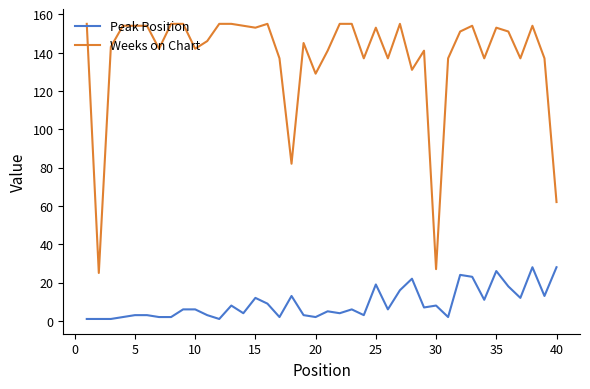

What is the sum of all Peak Position values?

365